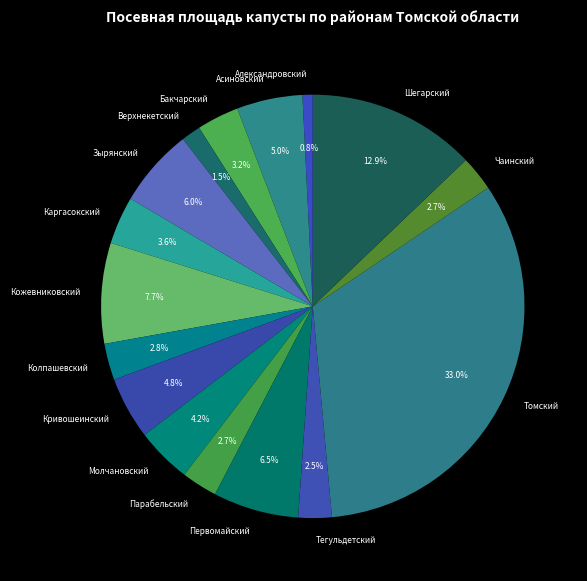

Which category has the biggest portion of the pie?

Томский